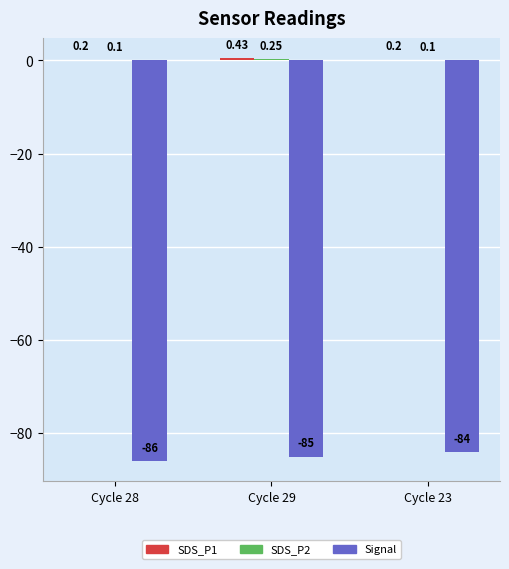

Which series changed the most between Cycle 29 and Cycle 23?

Signal